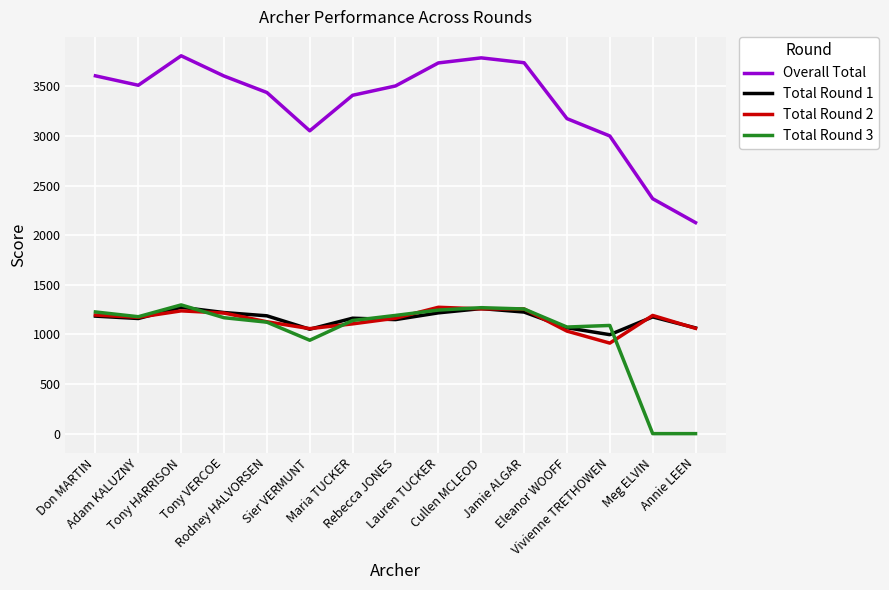

Which series has the largest total across all categories?

Overall Total